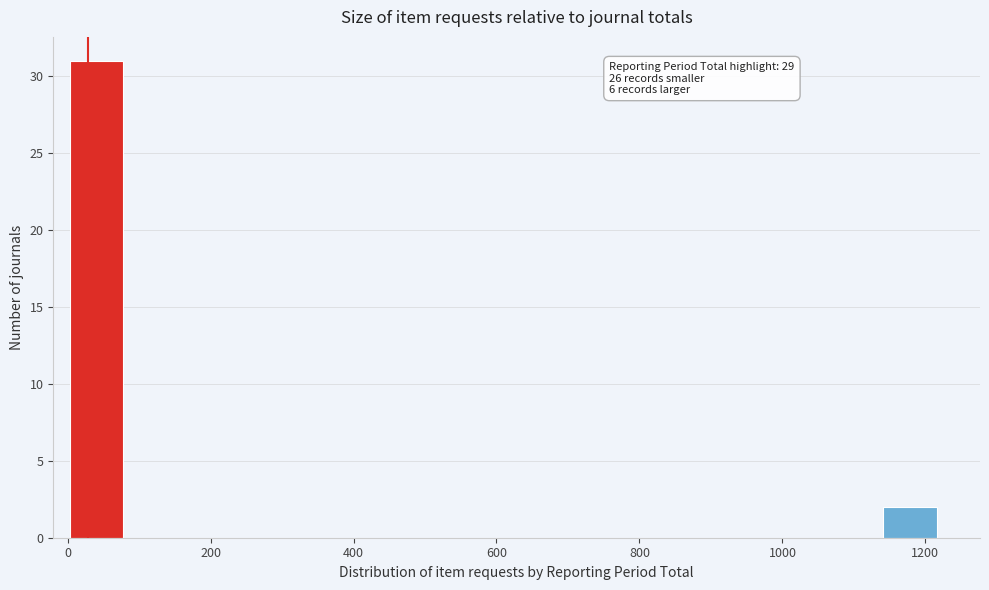

Which range on the x-axis has the tallest bar?

0 to 80